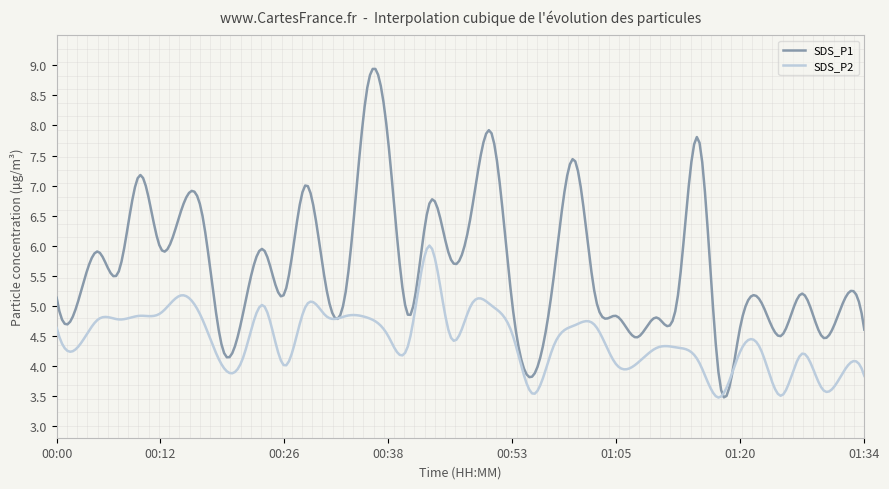

What is the lowest value of the SDS_P1 series?

3.5